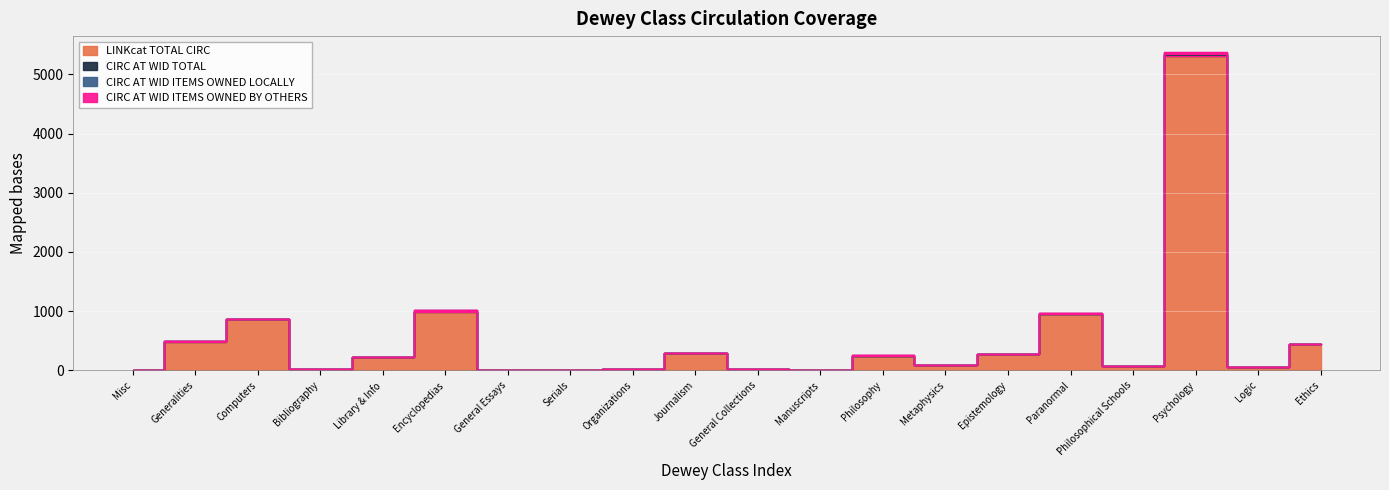

Is the value of CIRC AT WID ITEMS OWNED BY OTHERS at Ethics greater than the value of LINKcat TOTAL CIRC at Philosophical Schools?

Yes